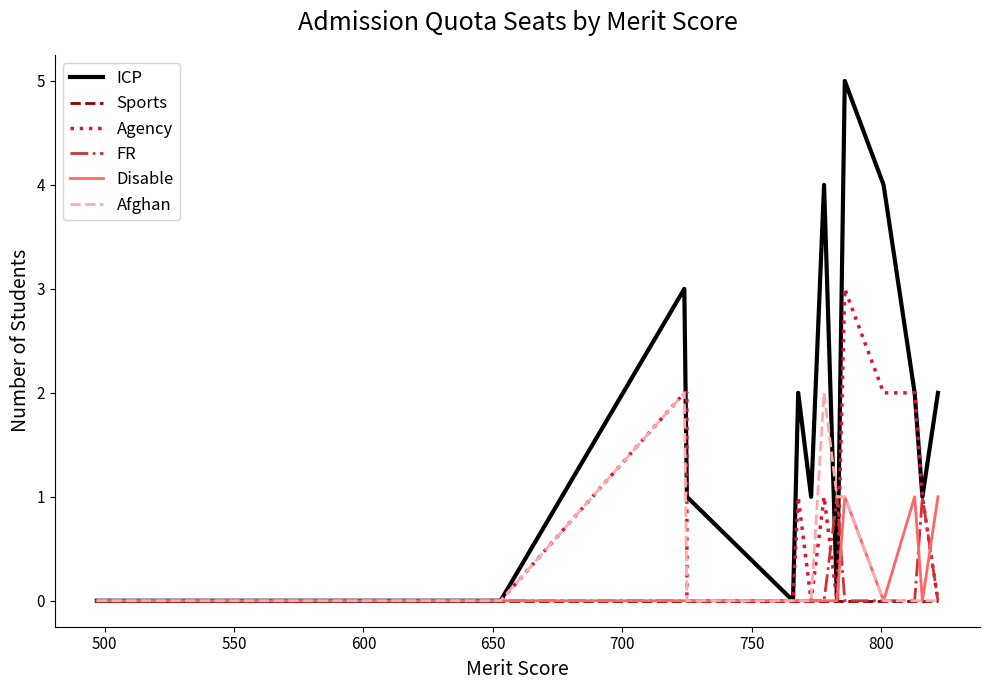

Which has a higher value, 550 or 500?

550